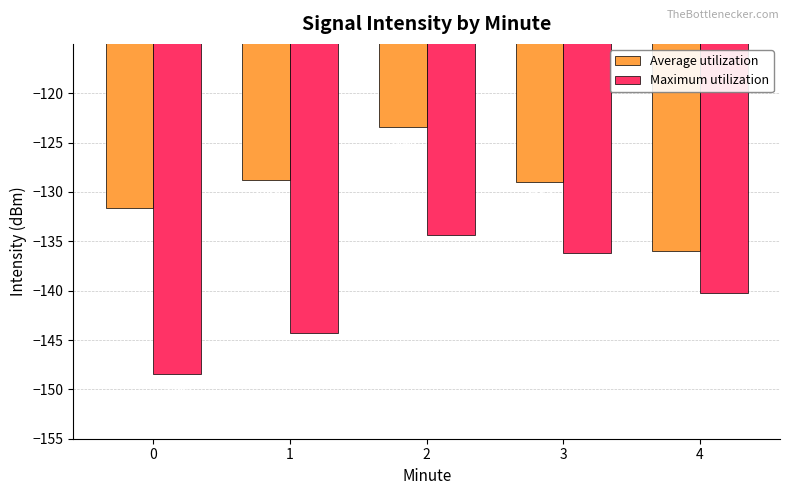

What is the value of the Maximum utilization bar at the 3rd from the left?

-134.3